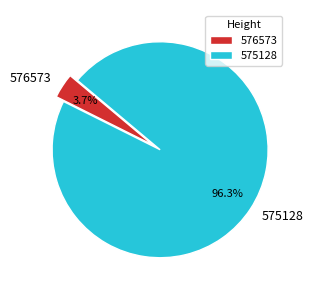

How many segments does this pie chart have?

2